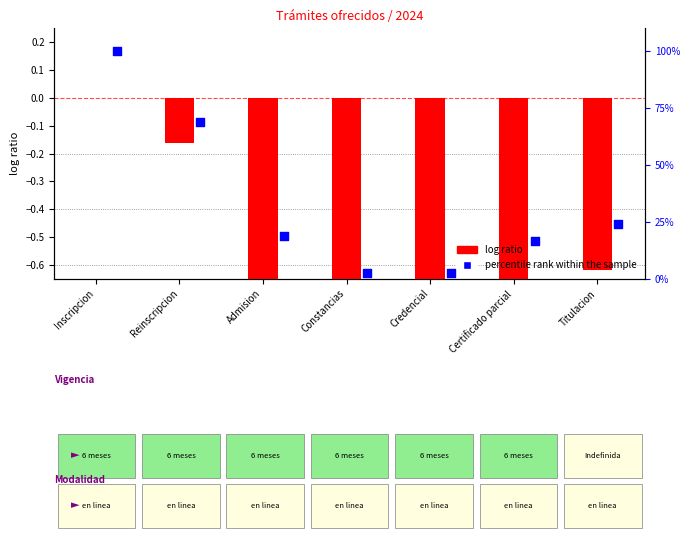

Is the value of percentile rank within the sample at Titulacion greater than the value of log ratio at Inscripcion?

Yes